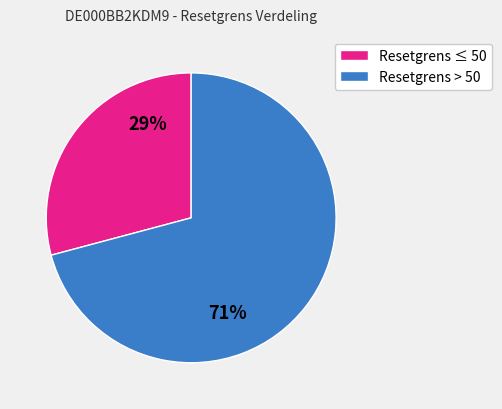

Which has a higher value, Resetgrens ≤ 50 or Resetgrens > 50?

Resetgrens > 50